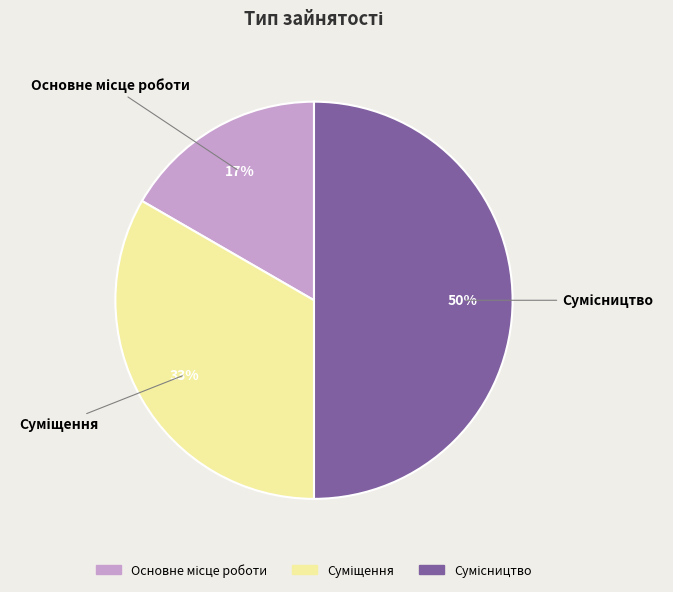

Count the number of slices in the pie.

3